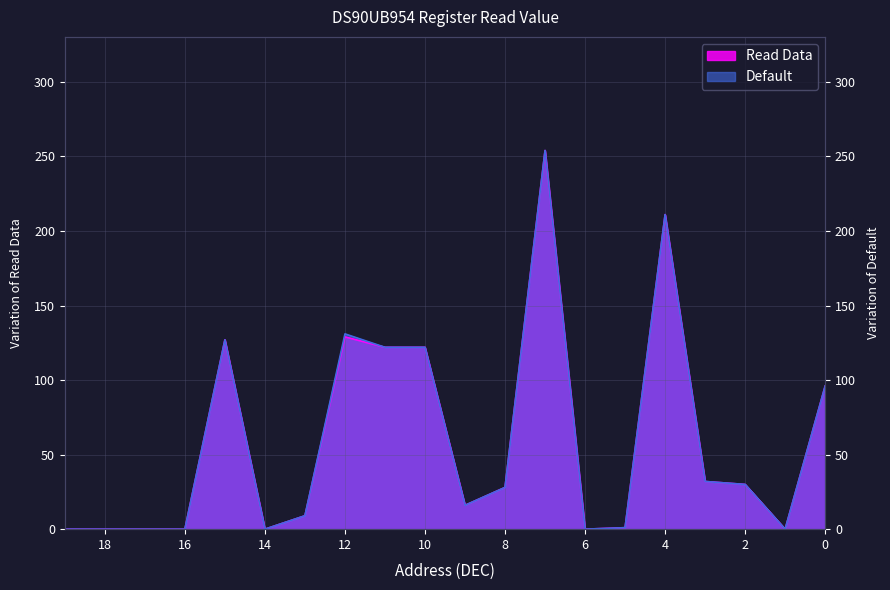

What is the sum of all Default values?

1179